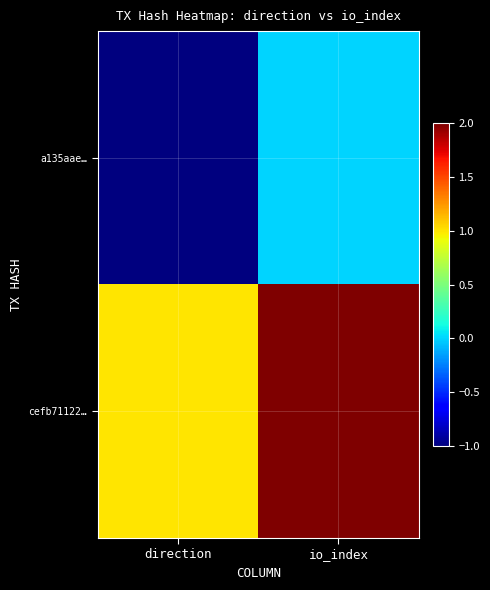

What is the spread (max minus min) of values at io_index?

2